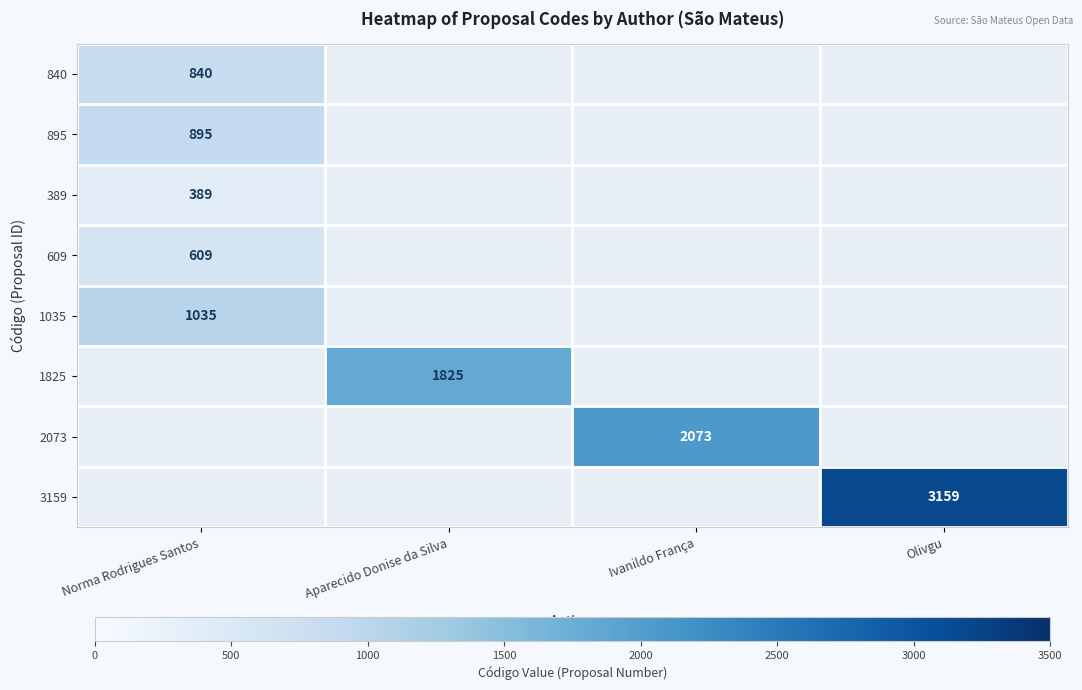

Is it true that 2073 equals 1425 at Ivanildo França?

False